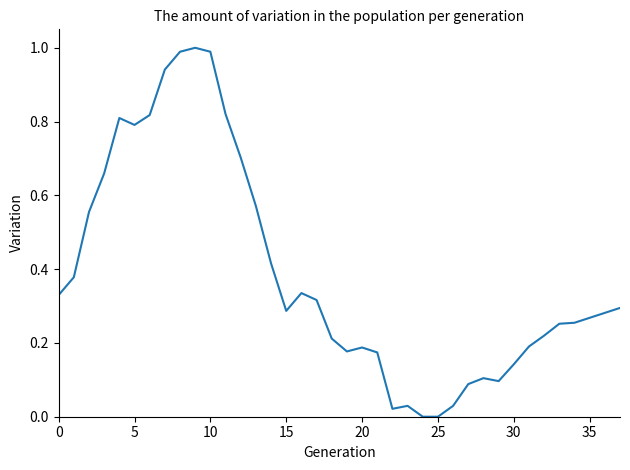

How many lines are shown in the chart?

1